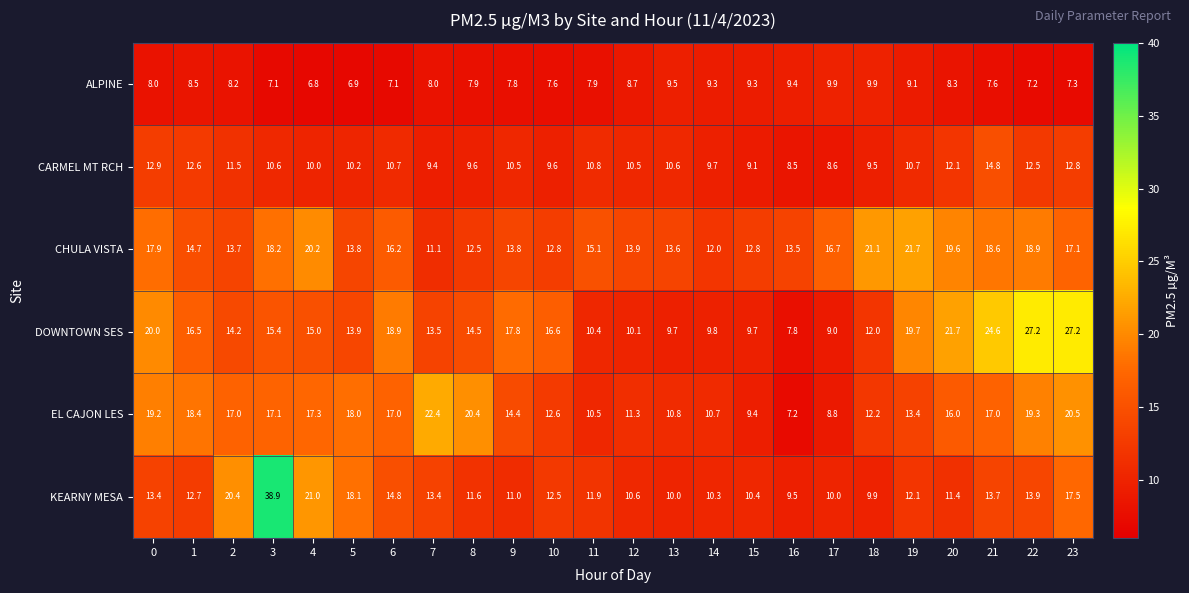

True or false: CHULA VISTA has a value of 11.5 at 4.

False